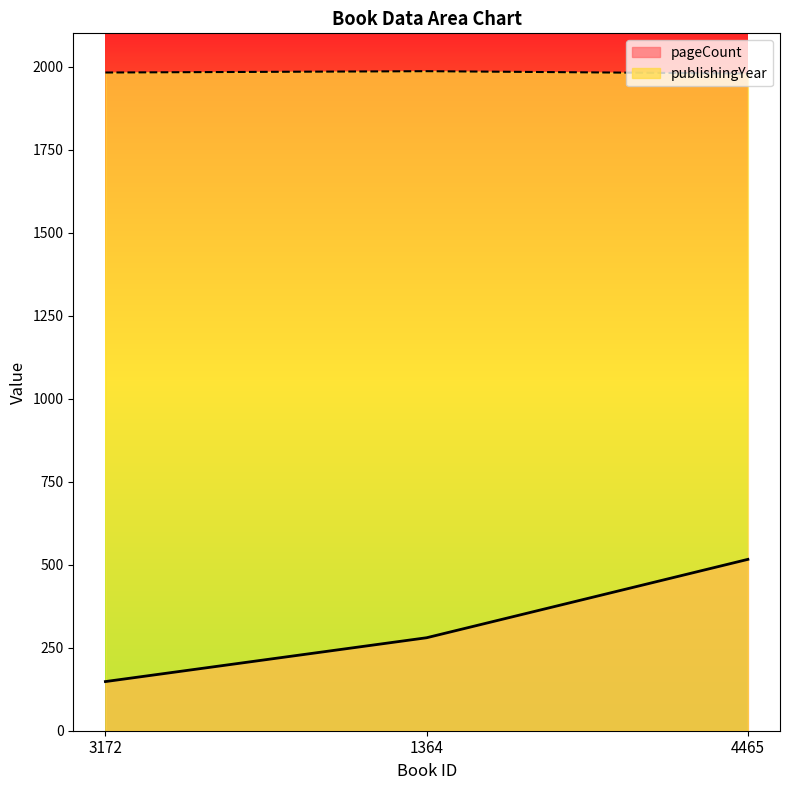

True or false: publishingYear has a value of 2785 at 4465.

False